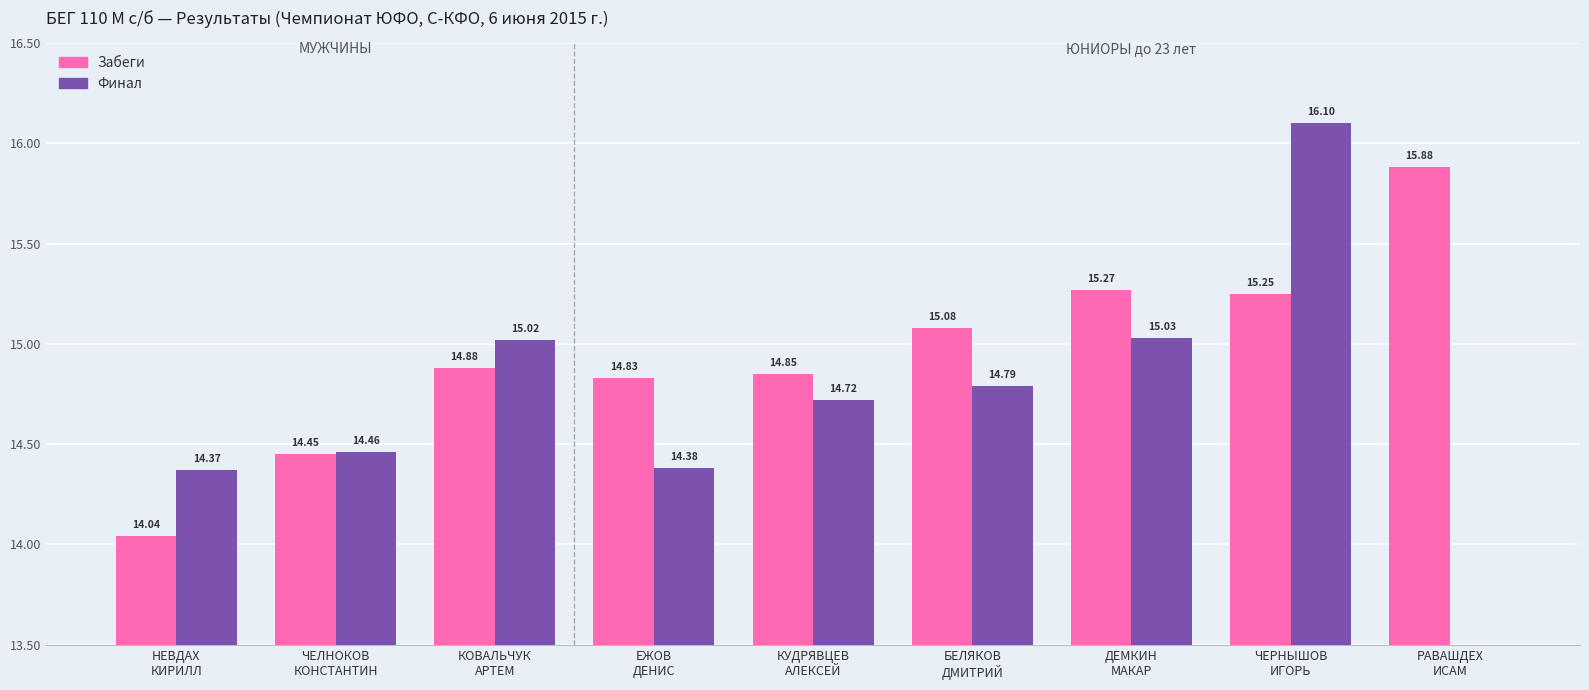

What is the average value of the Забеги series?

1495